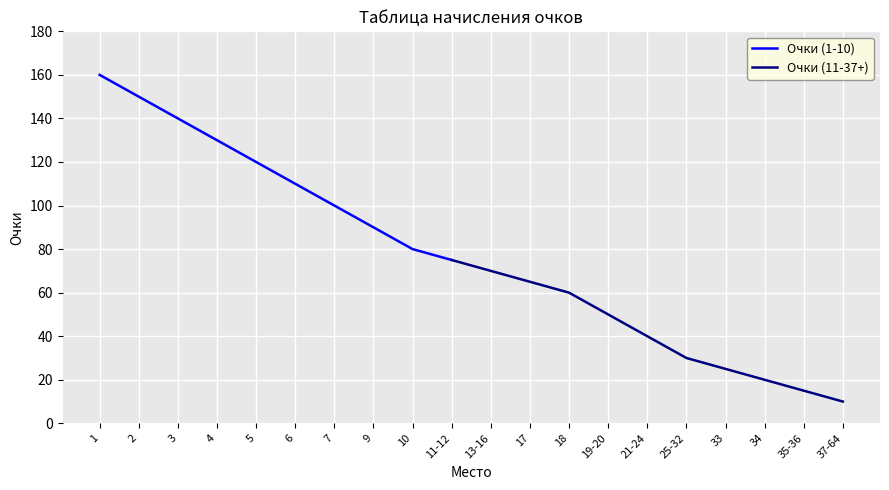

Rank the categories by Очки (1-10) value from lowest to highest.

11-12, 10, 9, 7, 6, 5, 4, 3, 2, 1